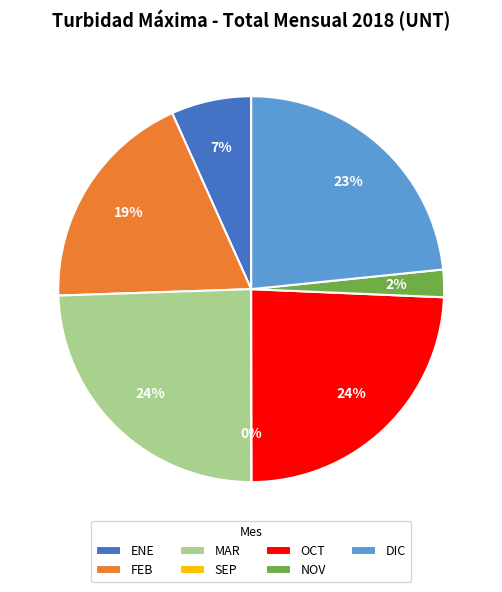

To the nearest percent, what is the difference between the largest and smallest slice percentages?

24%